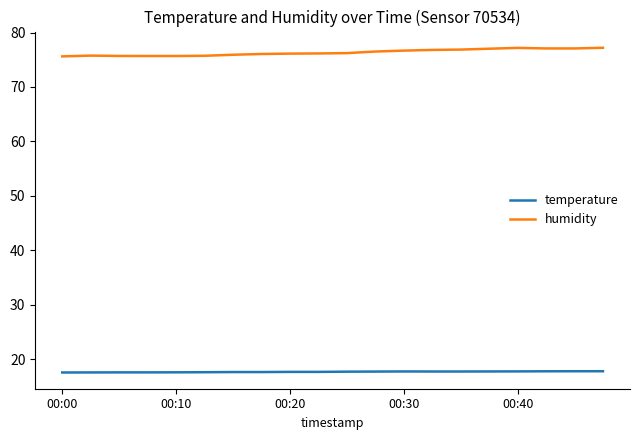

Which series has the largest total across all categories?

humidity